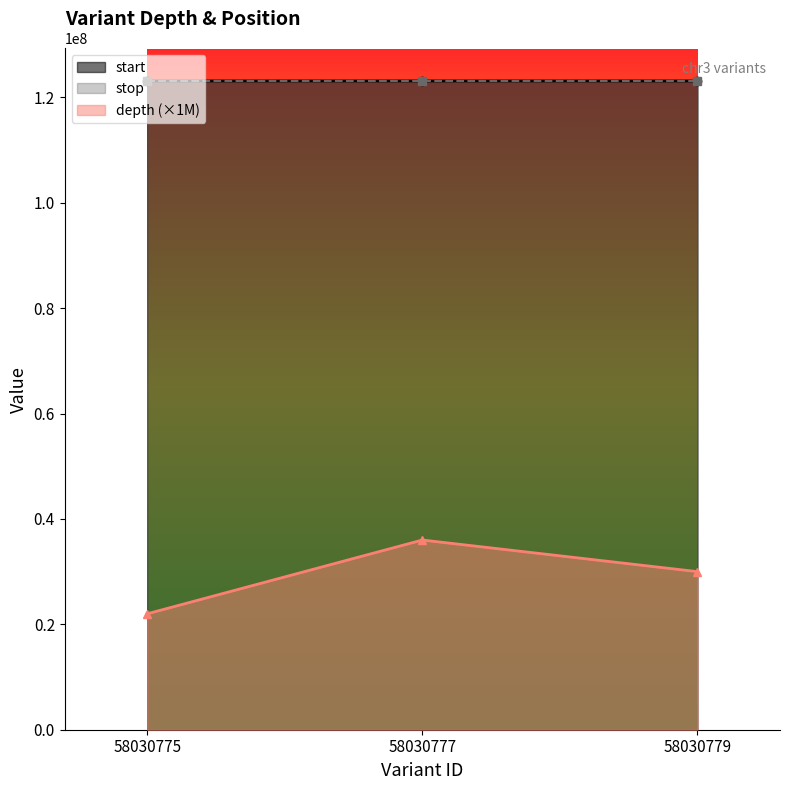

How many distinct data groups are displayed?

3